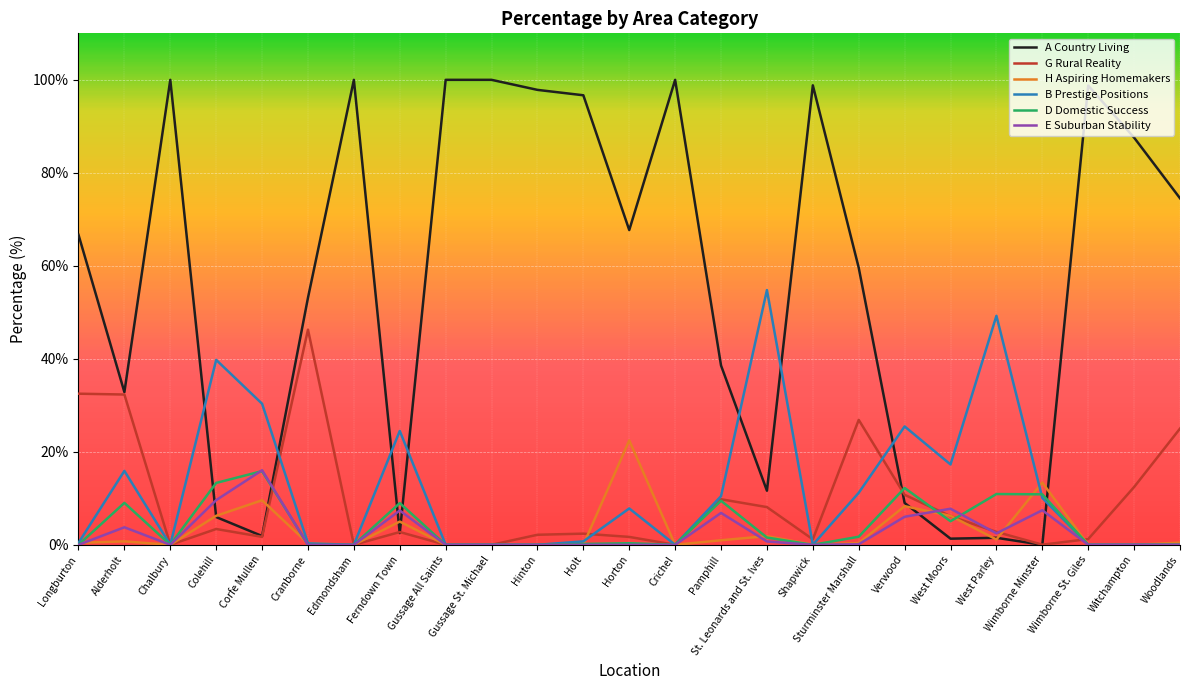

What position from the right is St. Leonards and St. Ives?

10